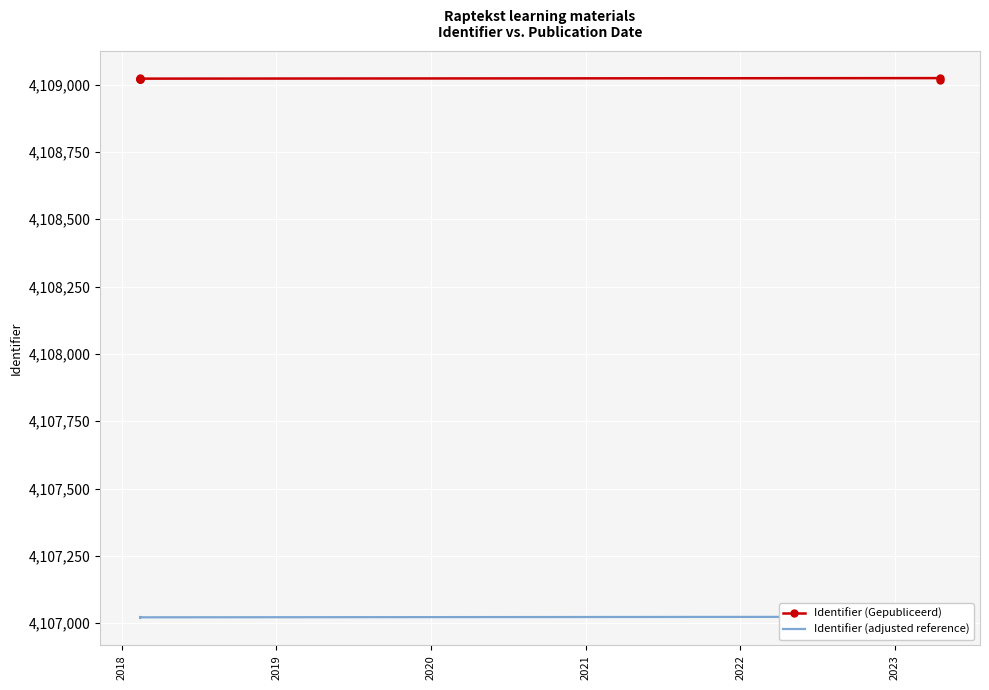

True or false: Identifier (Gepubliceerd) and Identifier (adjusted reference) intersect in this chart.

False